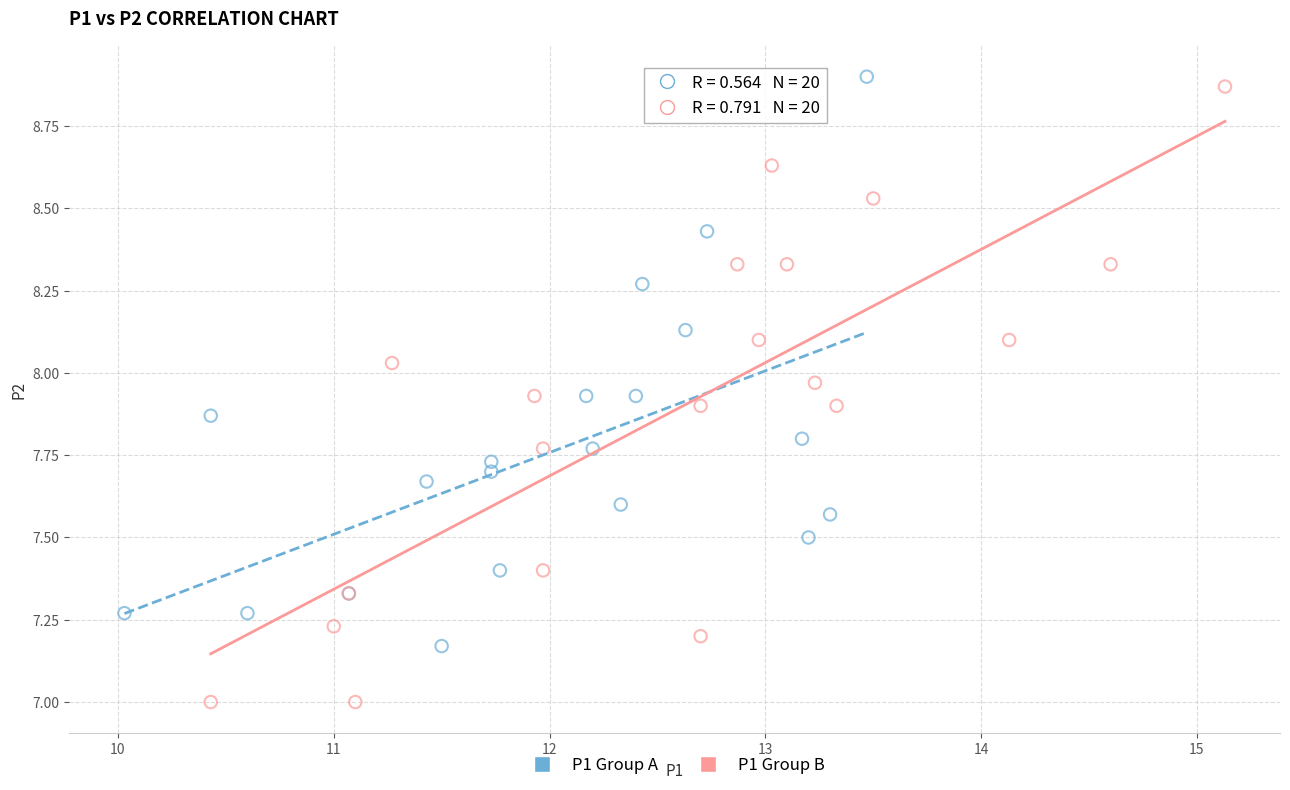

Which series has the largest Y range (max minus min)?

P1 Group B